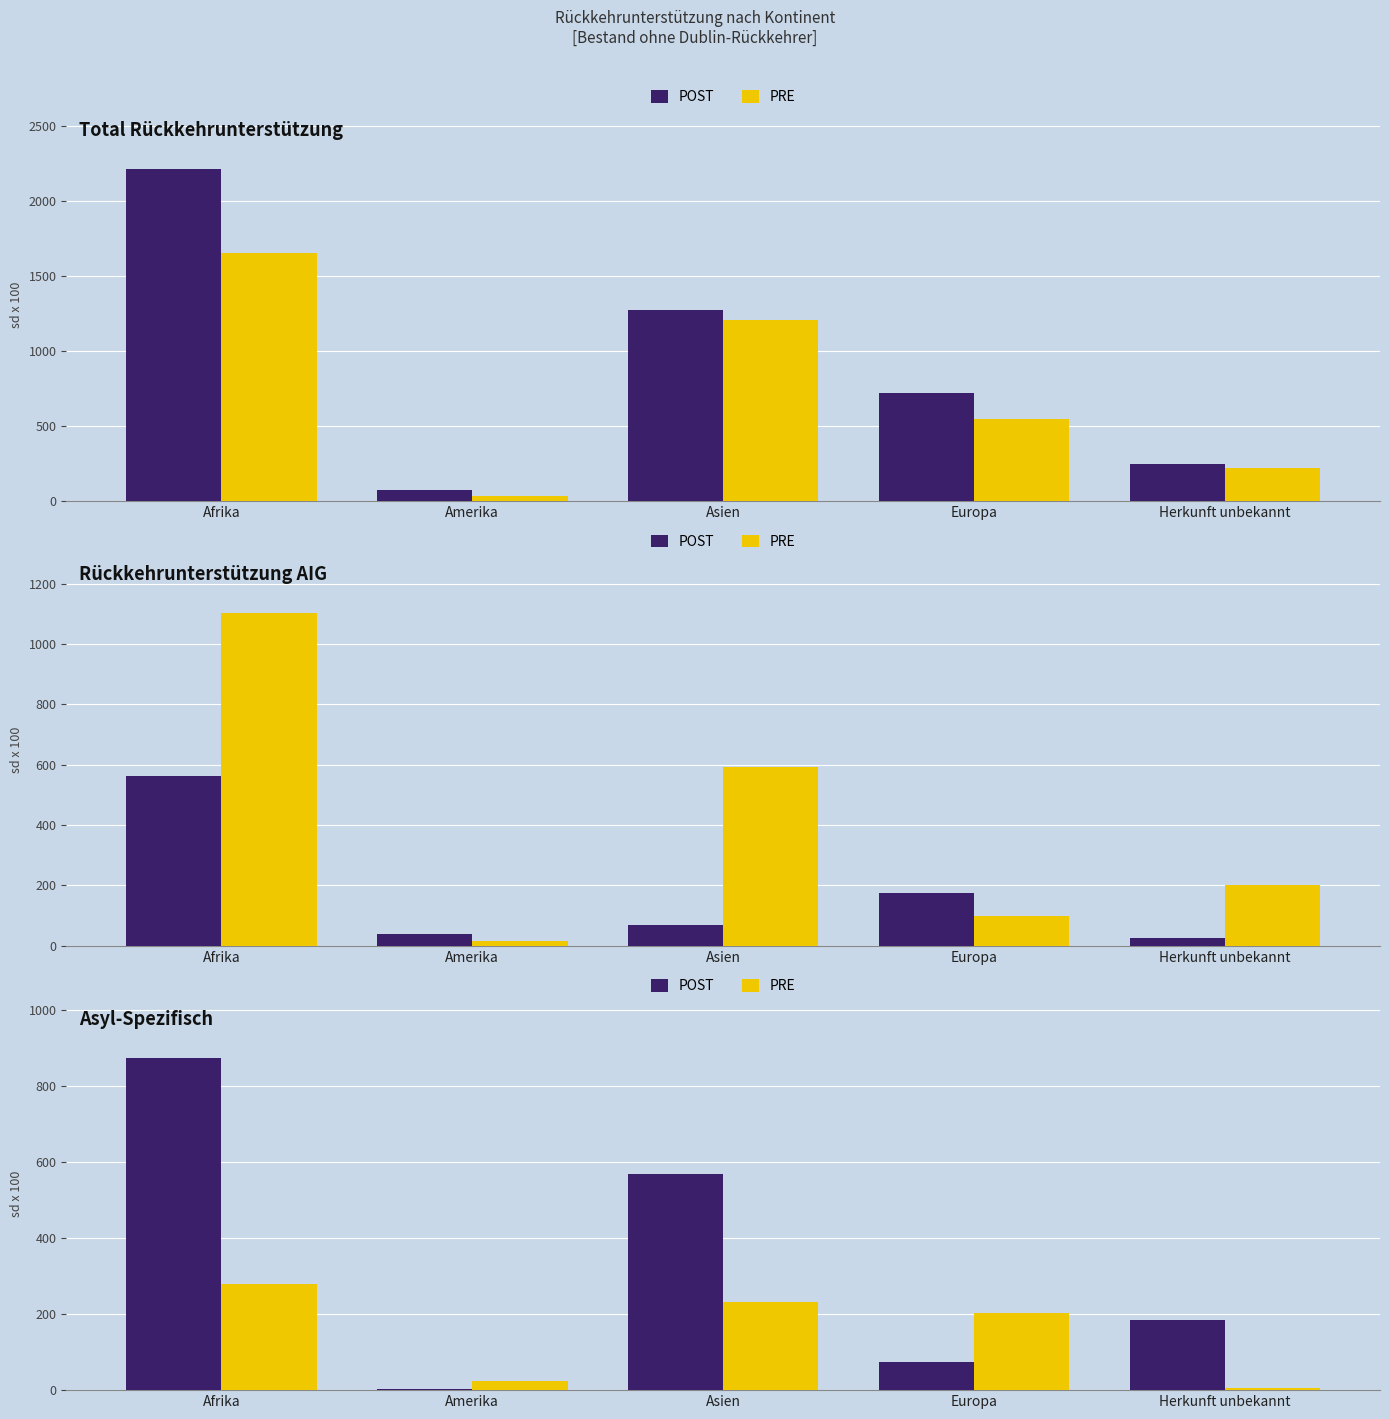

Which category has the lowest value in the POST series?

Amerika